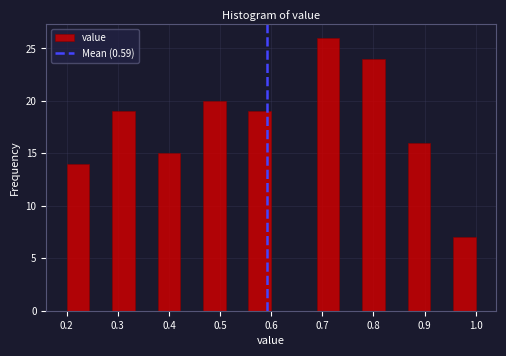

Over which range of the x-axis is the bar tallest?

0.69 to 0.73